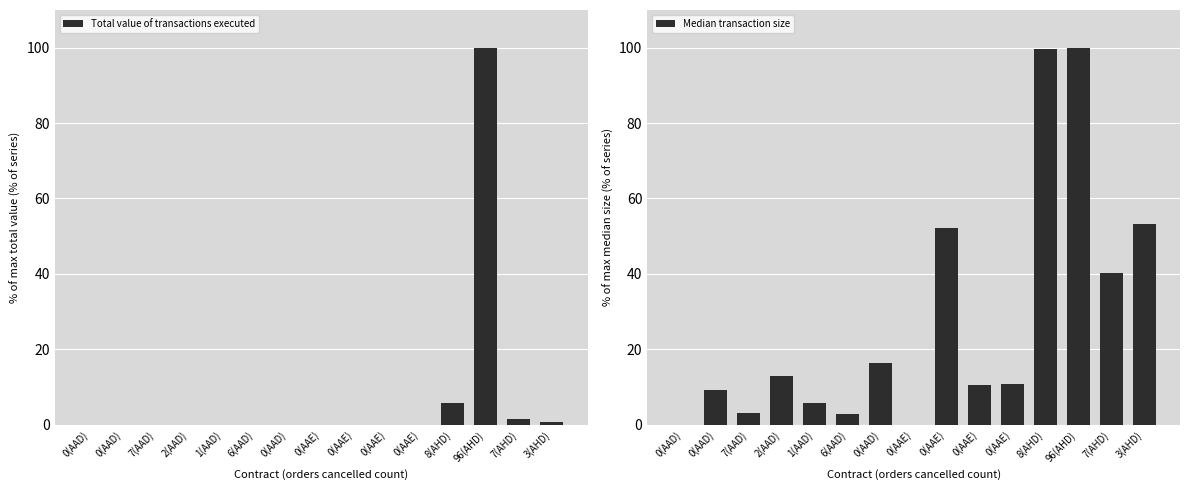

Reading left to right, list all the values displayed in this chart.

Total value of transactions executed: 0(AAD)=0.0	0(AAD)=0.0	7(AAD)=0.0	2(AAD)=0.0	1(AAD)=0.0	6(AAD)=0.0	0(AAD)=0.0	0(AAE)=0.0	0(AAE)=0.0	0(AAE)=0.0	0(AAE)=0.0	8(AHD)=5.8	96(AHD)=100.0	7(AHD)=1.5	3(AHD)=0.6
Median transaction size: 0(AAD)=0.0	0(AAD)=9.1	7(AAD)=3.0	2(AAD)=12.8	1(AAD)=5.9	6(AAD)=2.9	0(AAD)=16.5	0(AAE)=0.0	0(AAE)=52.2	0(AAE)=10.6	0(AAE)=10.8	8(AHD)=99.6	96(AHD)=100.0	7(AHD)=40.3	3(AHD)=53.3